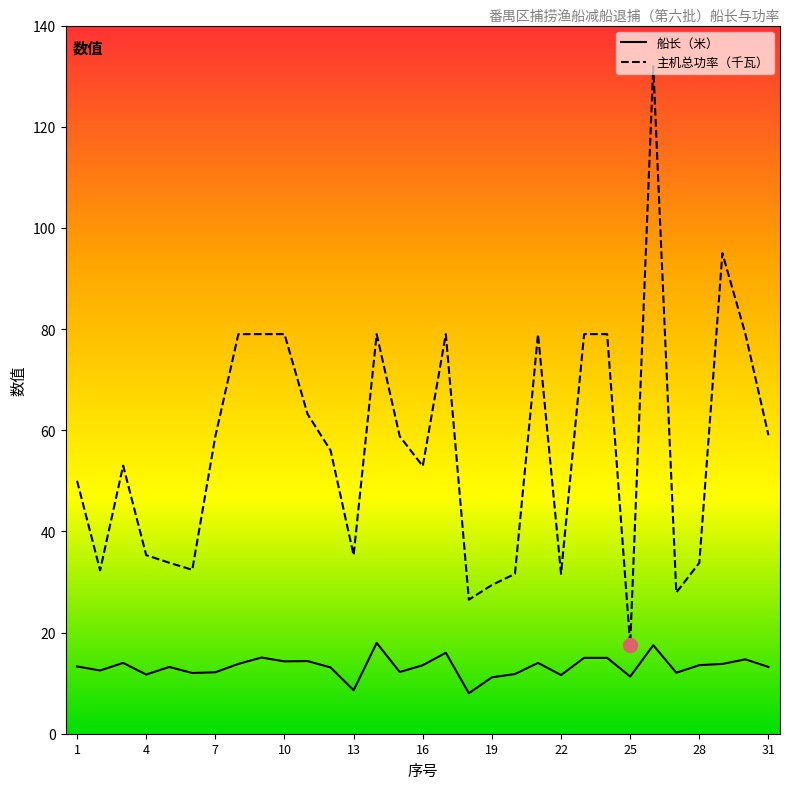

Which series has the widest spread of values?

主机总功率（千瓦）